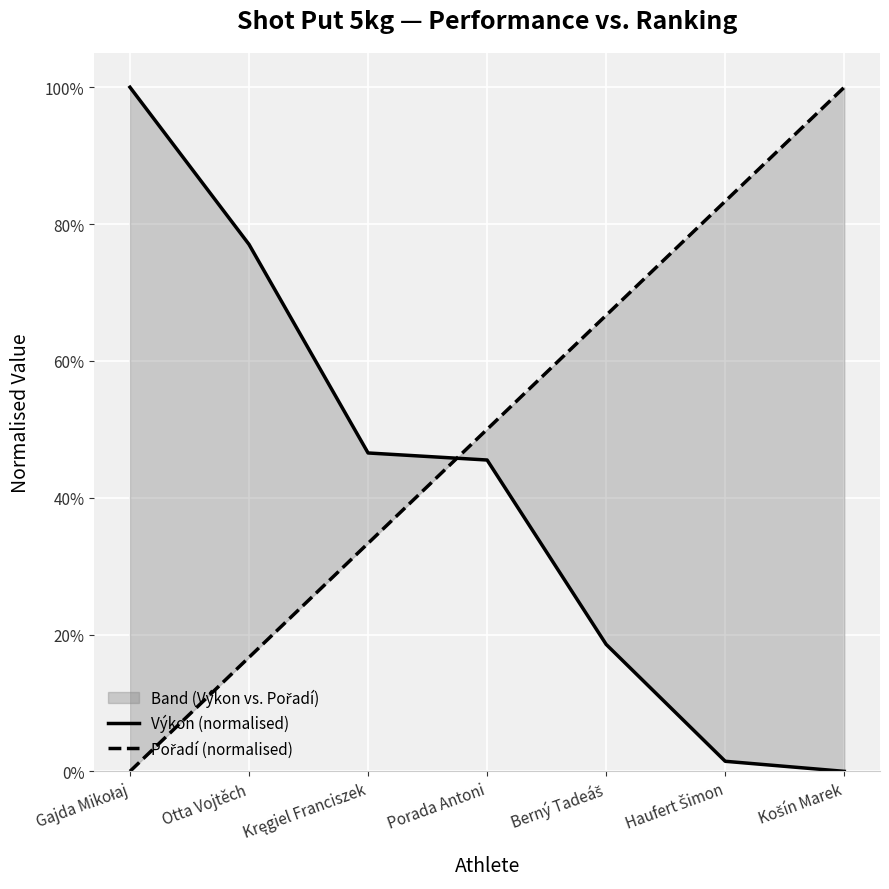

What is the label of the 4th point from the left?

Porada Antoni